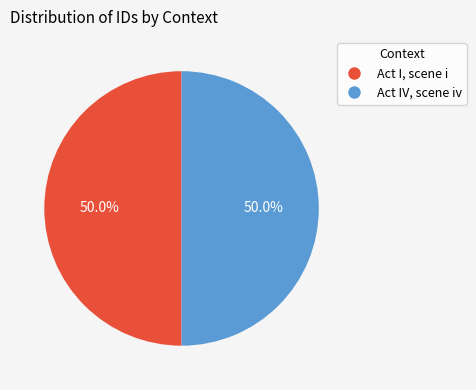

To the nearest percent, what is the combined percentage of Act I, scene i and Act IV, scene iv?

100%